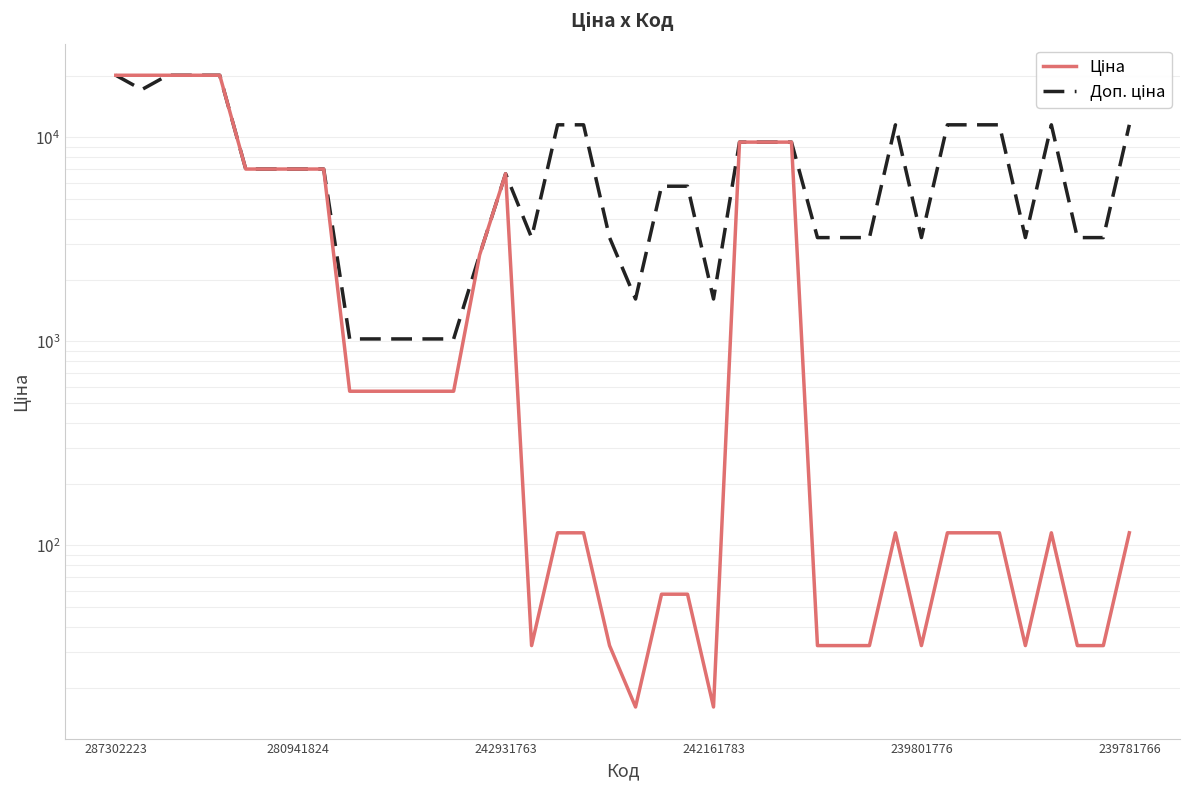

At how many categories does at least one series exceed 9546?

13